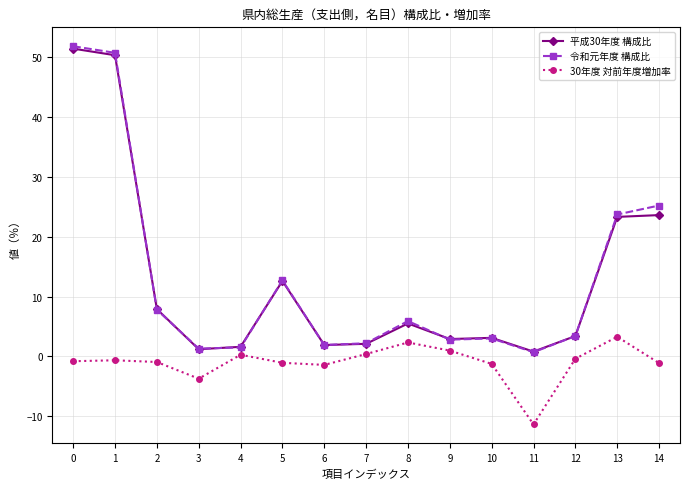

The value of 平成30年度 構成比 at 14 is 35.0. True or false?

False